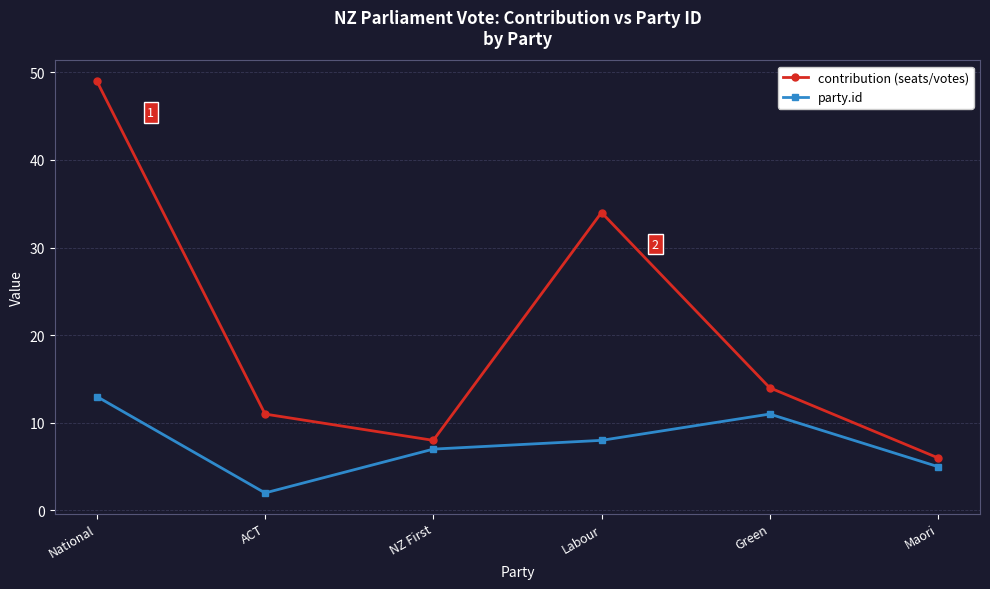

Which series has the largest total across all categories?

contribution (seats/votes)